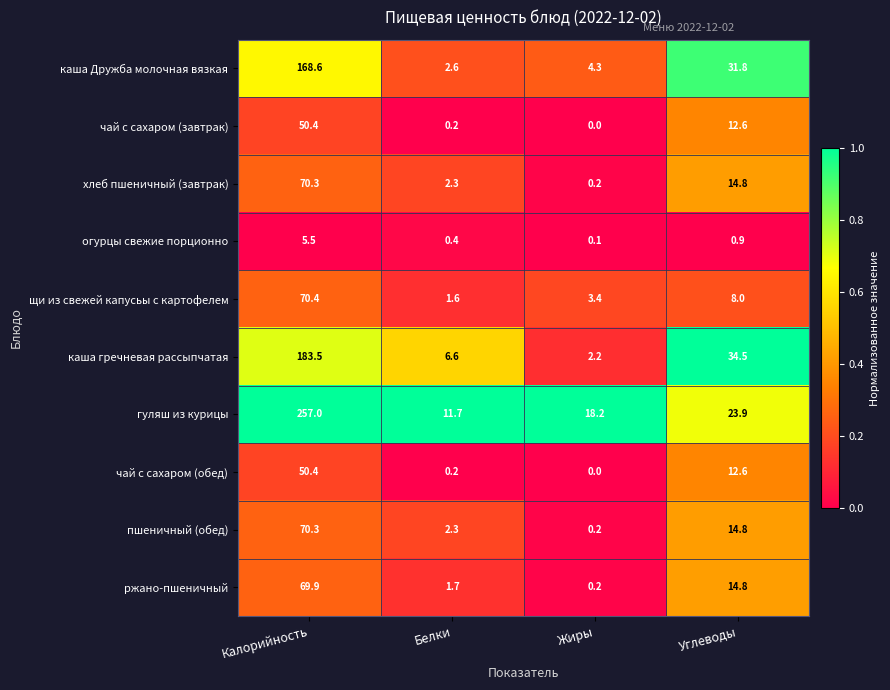

At which label is огурцы свежие порционно closest to 2?

Углеводы